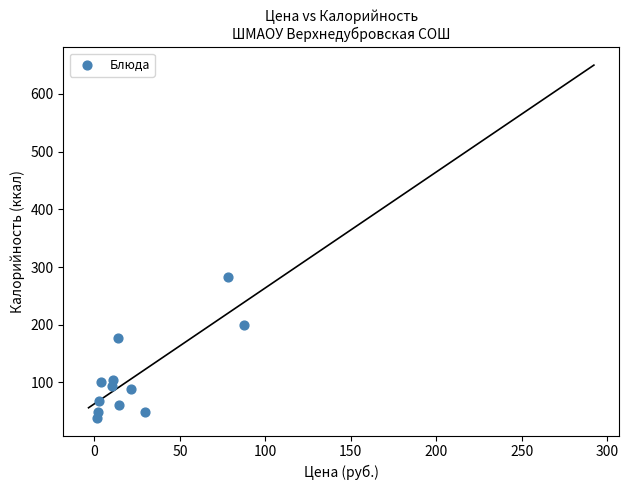

What is the range of X values (max minus min)?

86.0